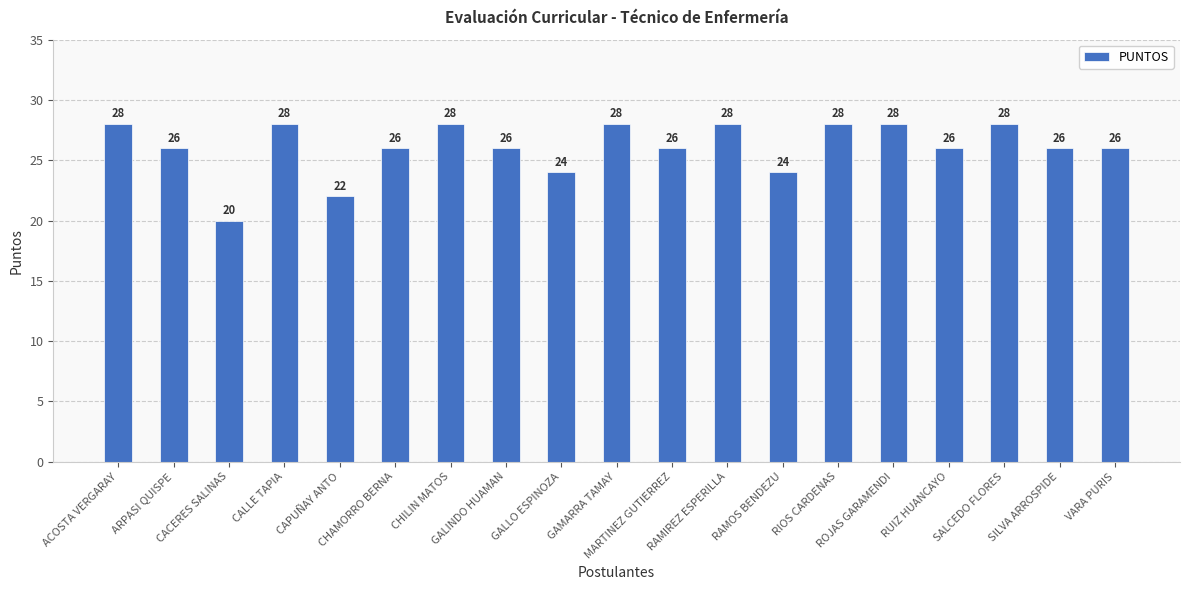

What is the label of the 12th bar from the right?

GALINDO HUAMAN